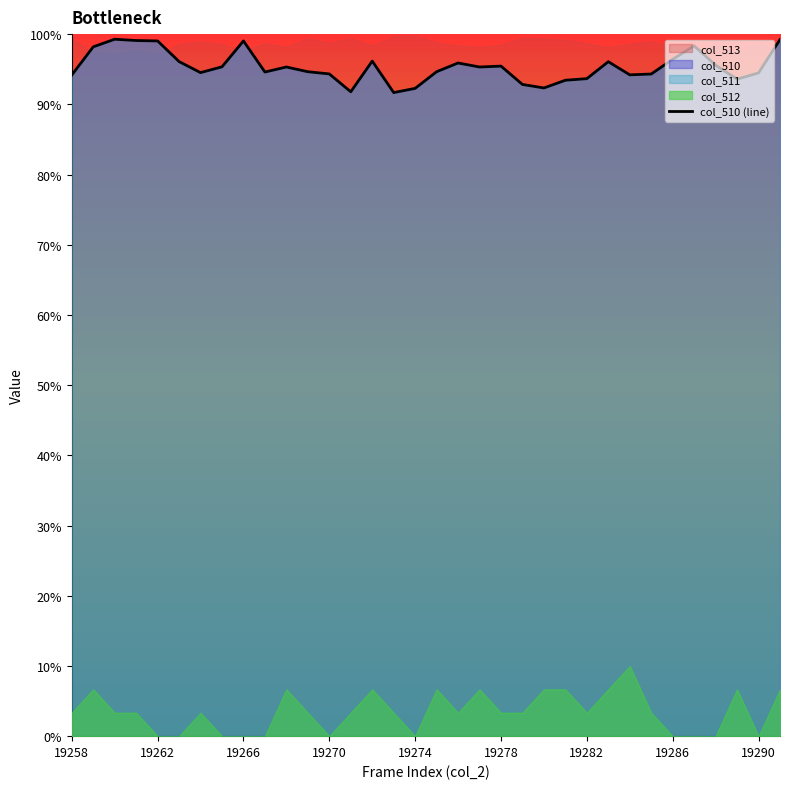

Does the chart have visible grid lines?

No